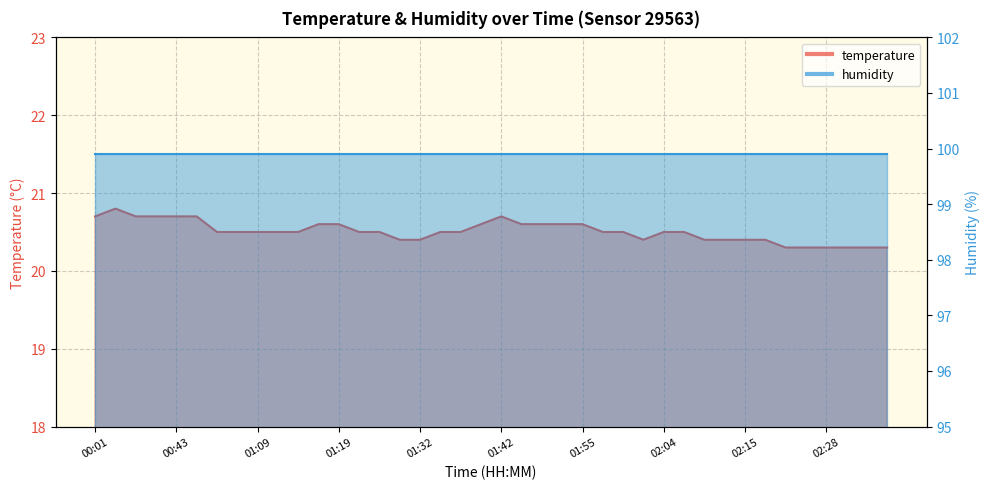

Count the values in the range 20 to 21.

40